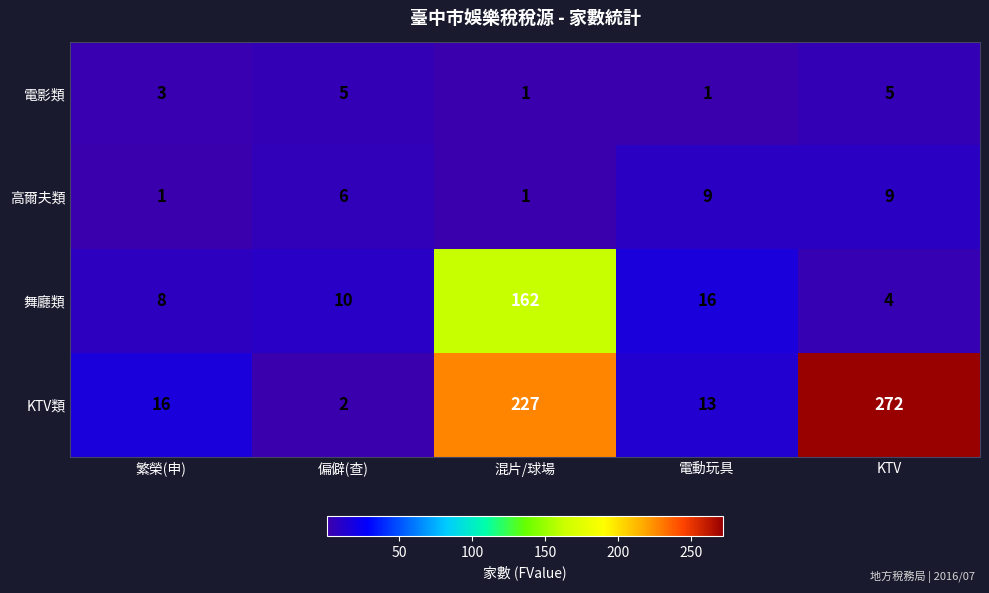

True or false: 高爾夫類 has a value of 1 at 繁榮(申).

True